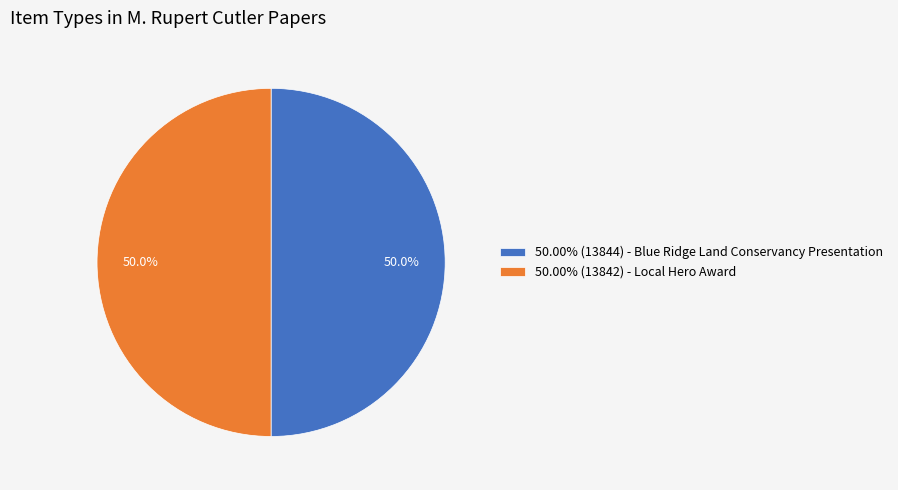

Approximately how many times larger is the value at 50.00% (13844) - Blue Ridge Land Conservancy Presentation compared to 50.00% (13842) - Local Hero Award?

1.0